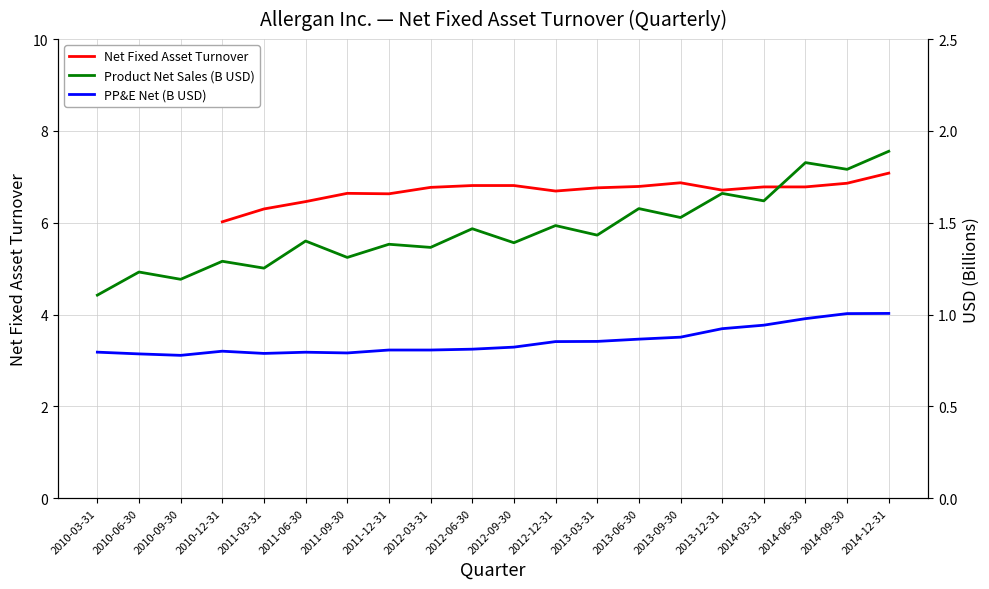

What is the spread (max minus min) of values at 2011-03-31?

5.5